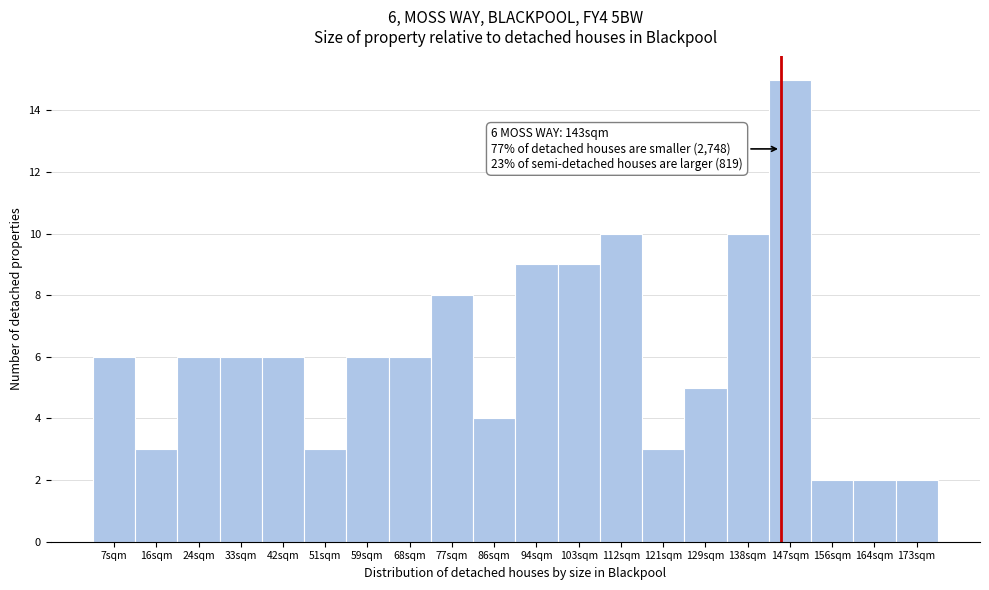

Reading right to left, extract all data points from this chart.

2	2	2	15	10	5	3	10	9	9	4	8	6	6	3	6	6	6	3	6